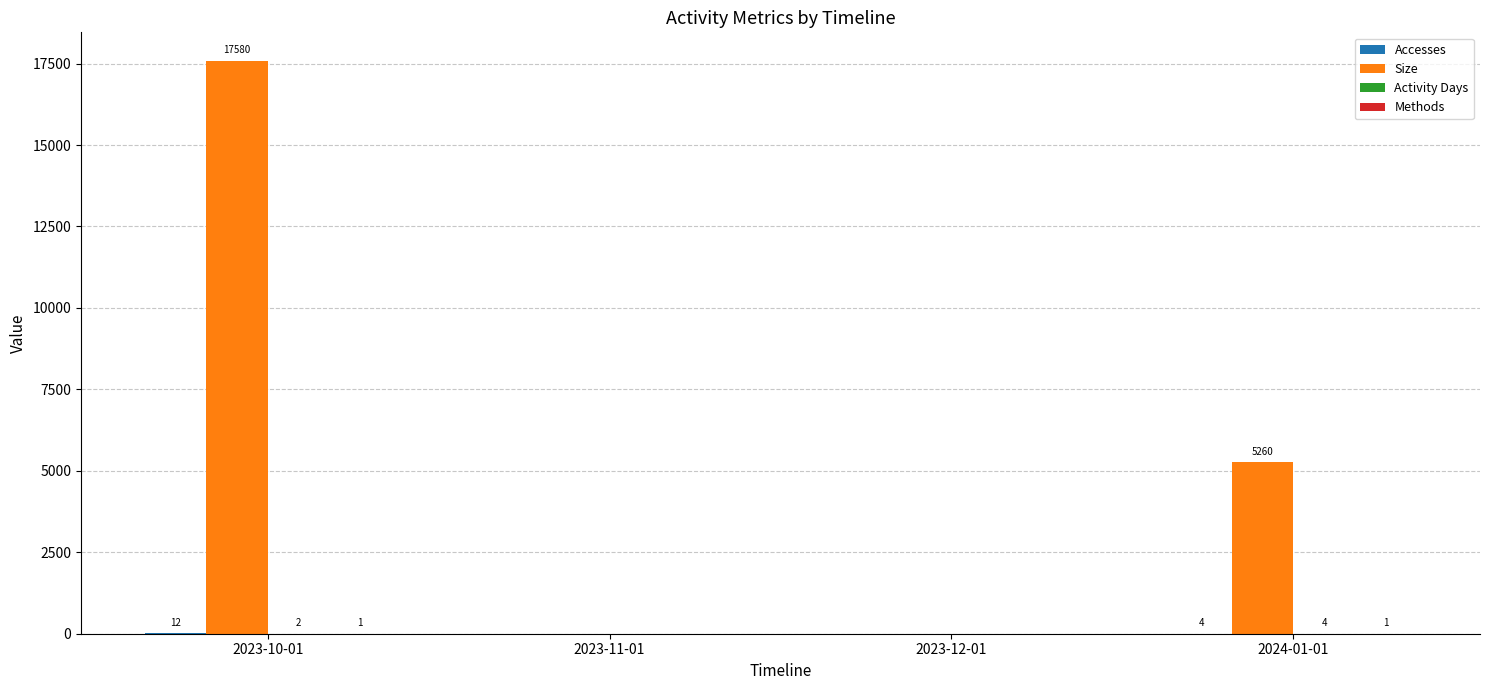

Which series has the largest total across all categories?

Size